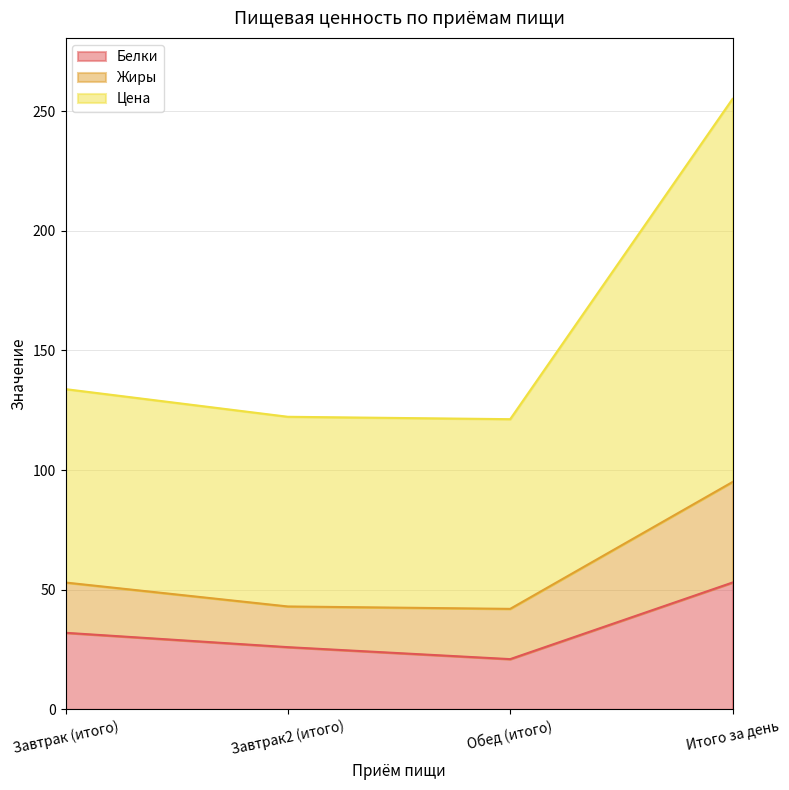

How many values in the Белки series are below 32?

2